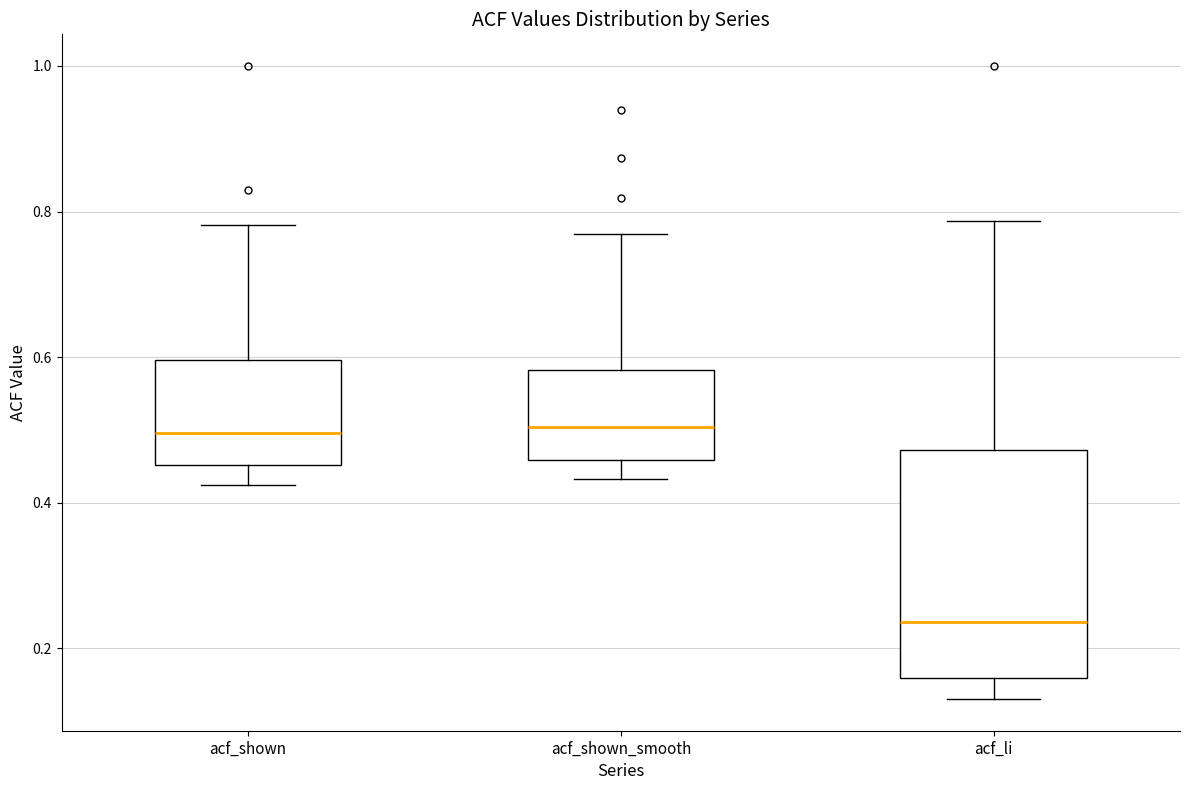

Which box has the lowest median line?

acf_li